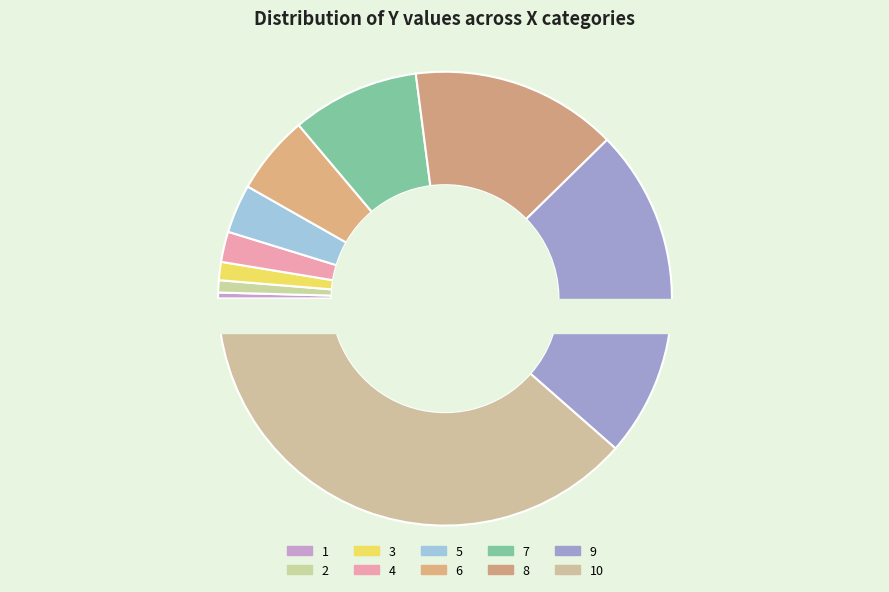

Which category has the smallest portion of the pie?

1